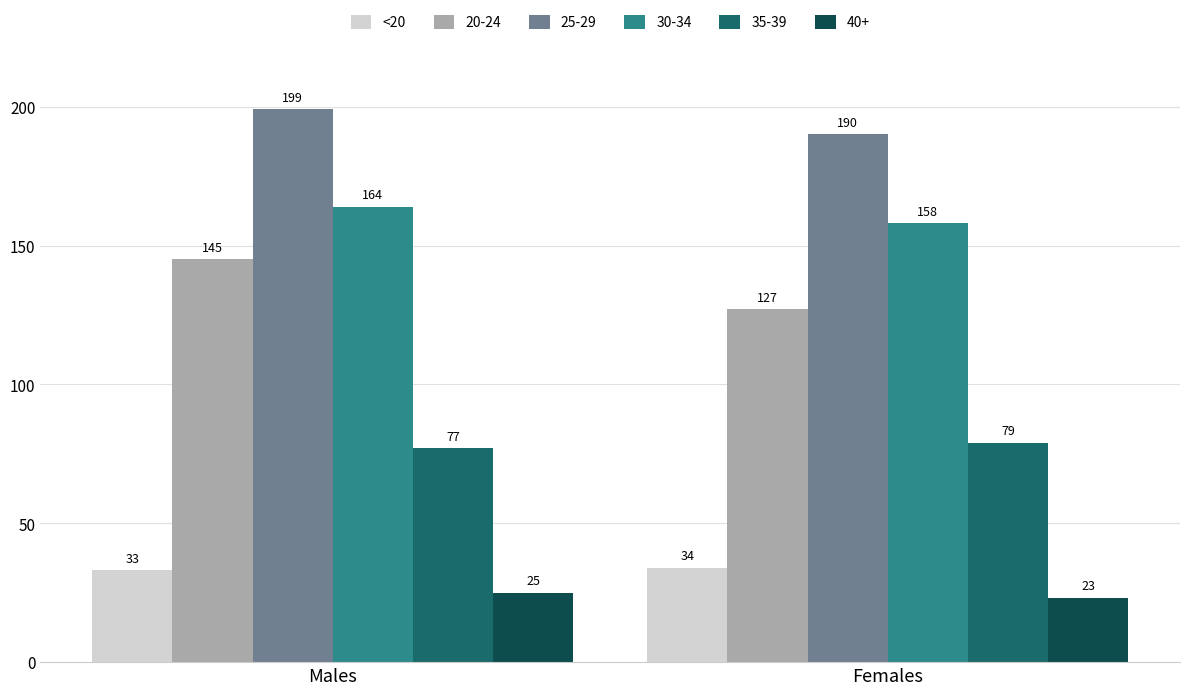

What is the label of the 1st bar from the right?

Females